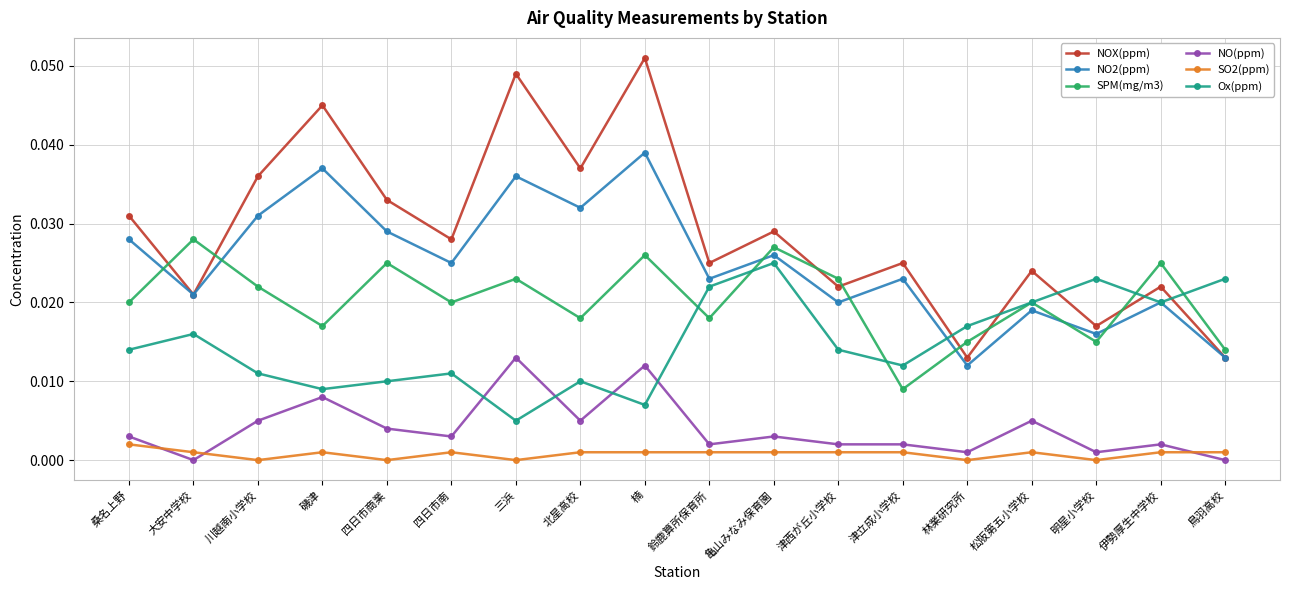

Is the value of NOX(ppm) at 磯津 greater than the value of SPM(mg/m3) at 磯津?

Yes